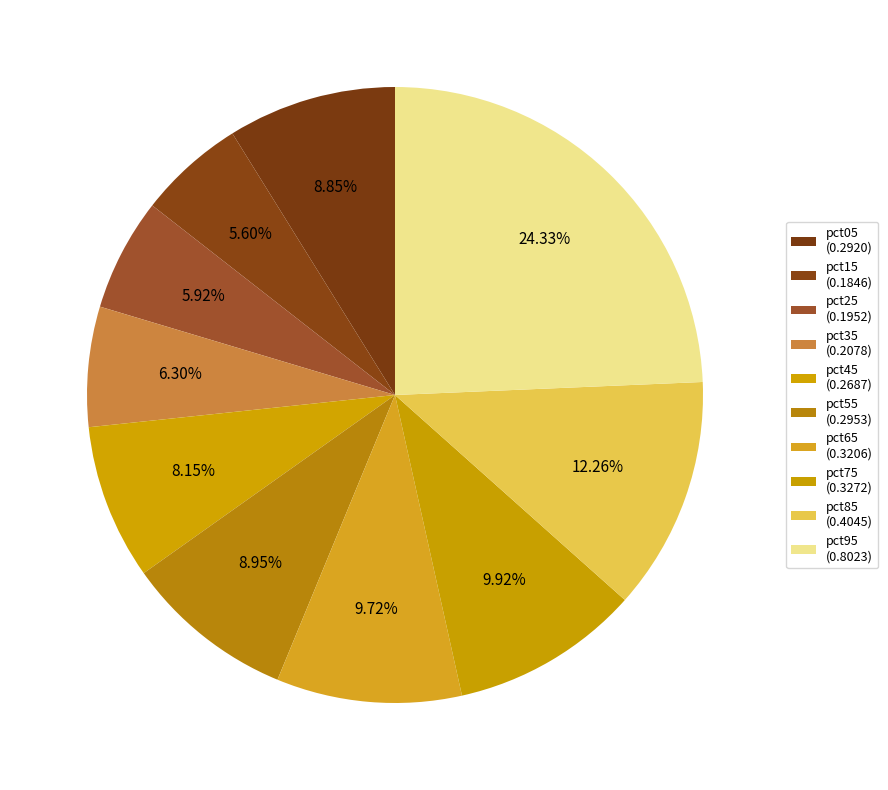

Does any single category account for the majority?

No